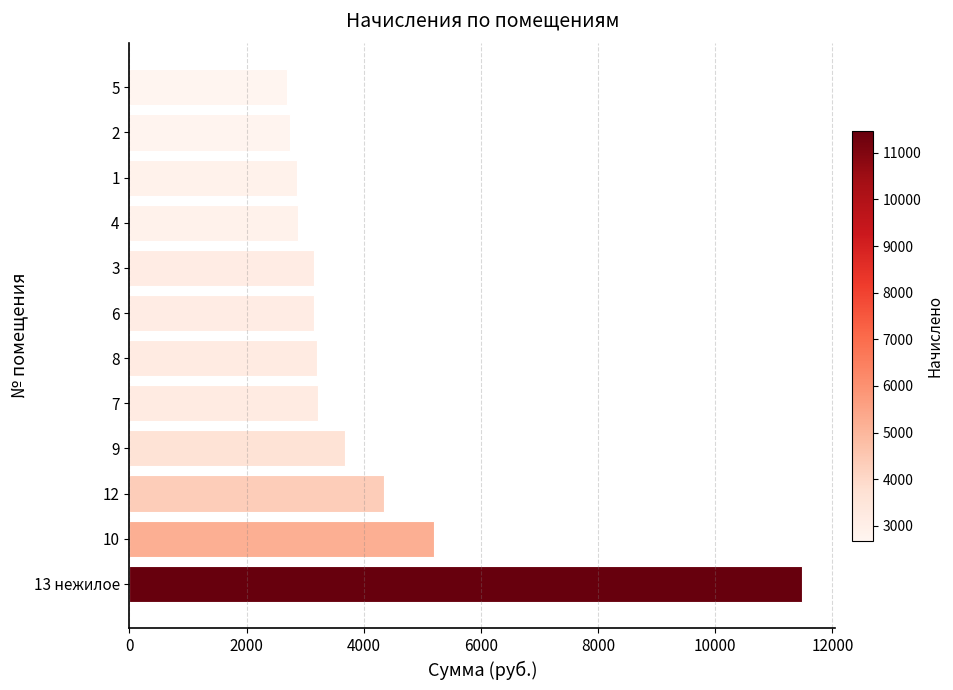

The value at 1 is 1803.9. True or false?

False